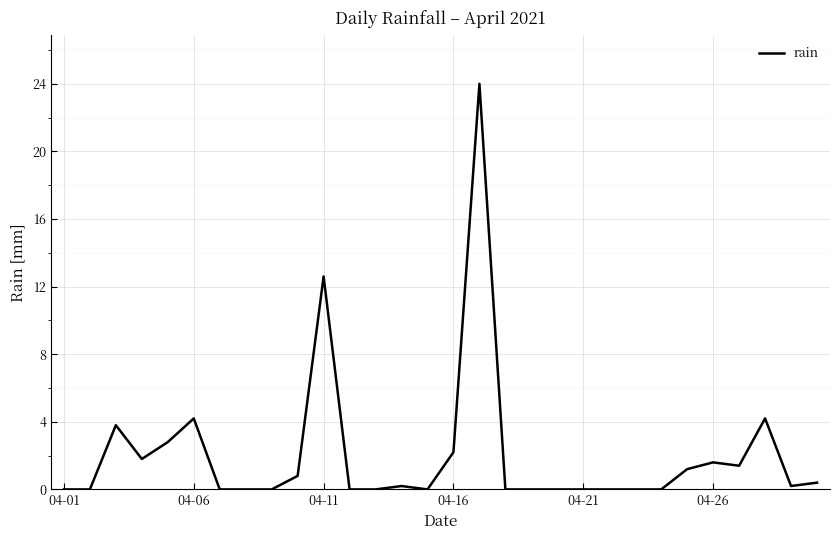

What is the greatest value displayed?

24.0